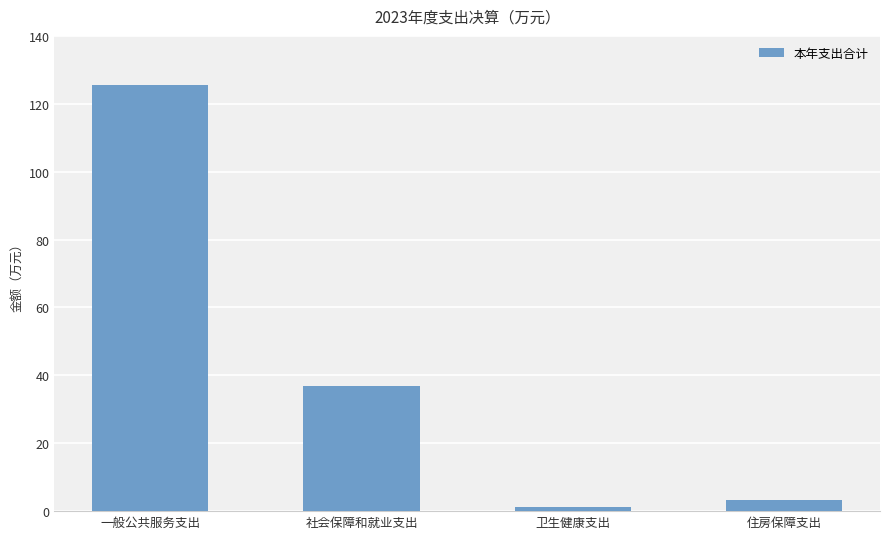

What is the difference between the second highest and minimum values?

35.7